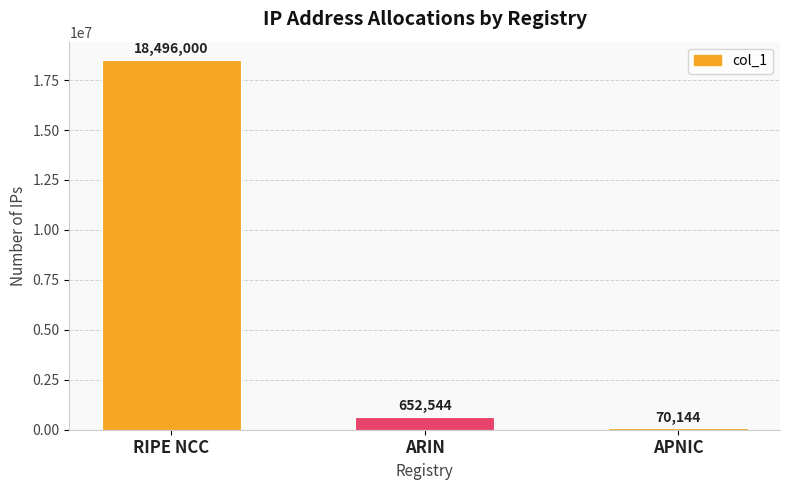

Count the number of categories in the chart.

3